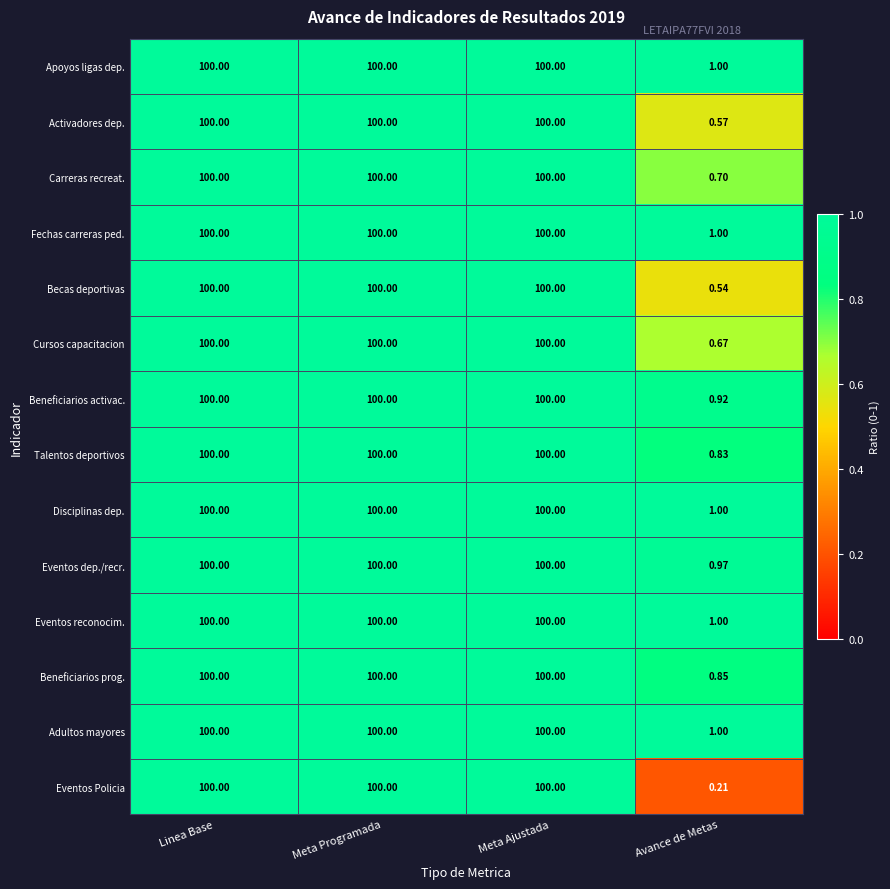

Which series has the largest range (max minus min)?

Eventos Policia